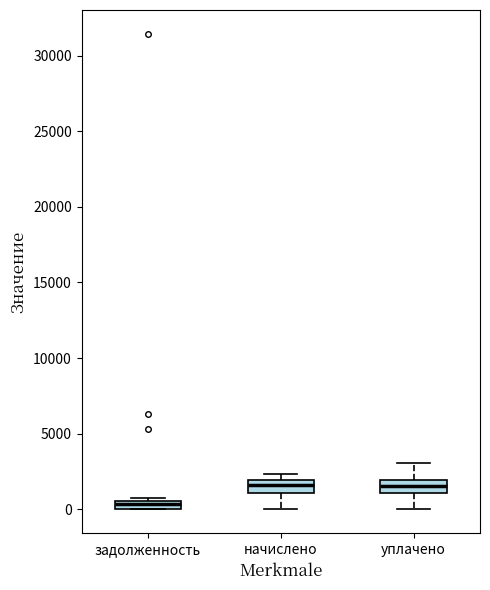

Which box's median line is the lowest?

задолженность